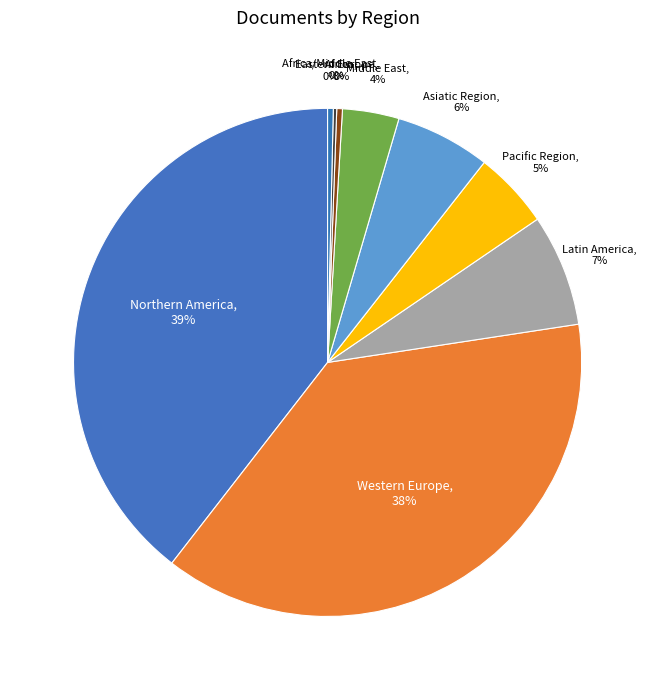

How many slices are in this pie chart?

9